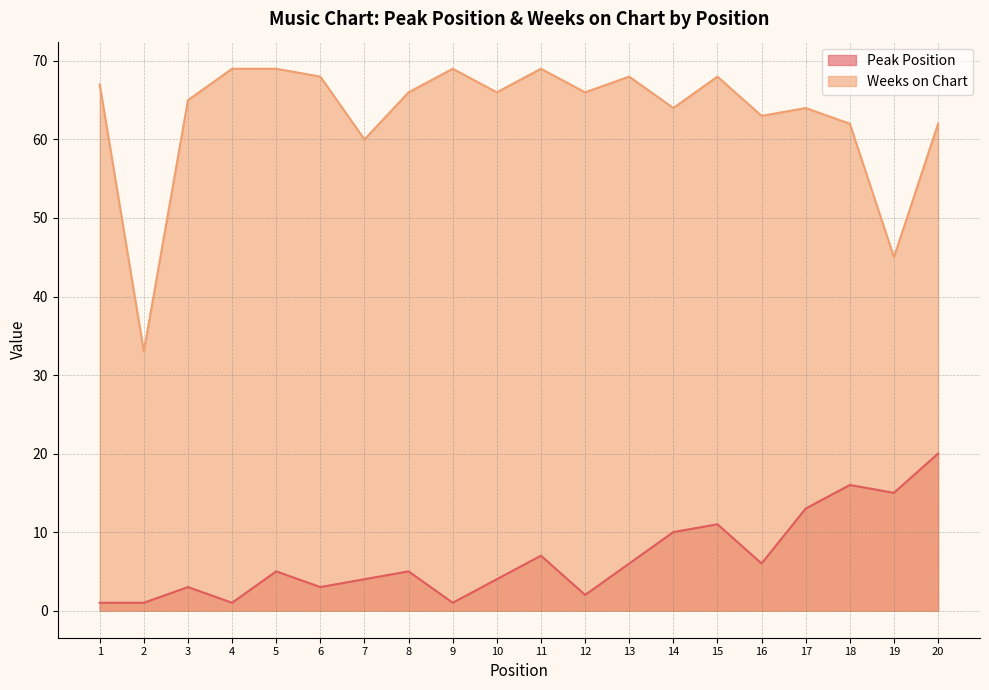

How many interior local peaks does the Peak Position series have?

6